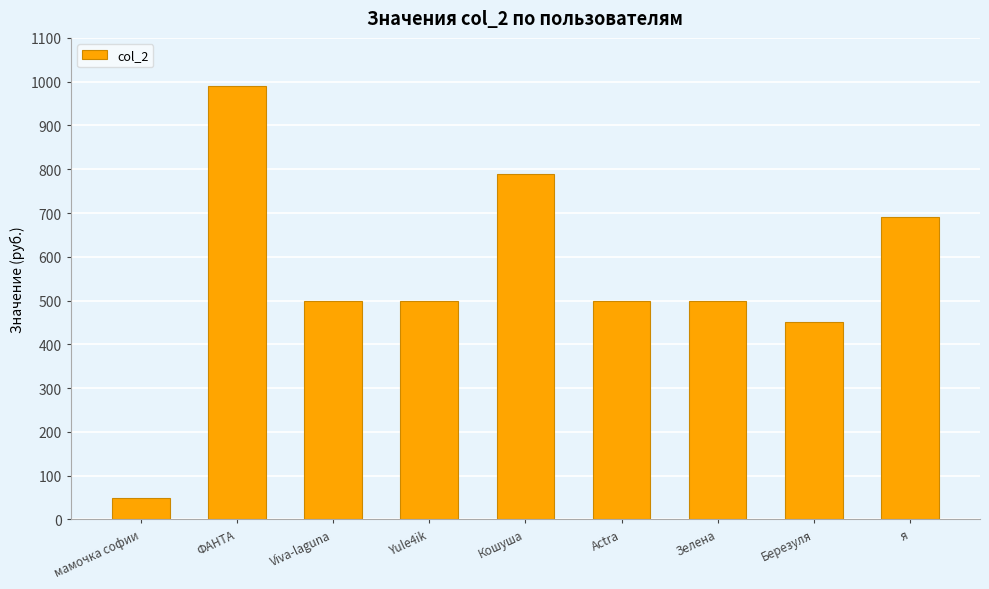

What is the value of the 7th bar from the left?

500